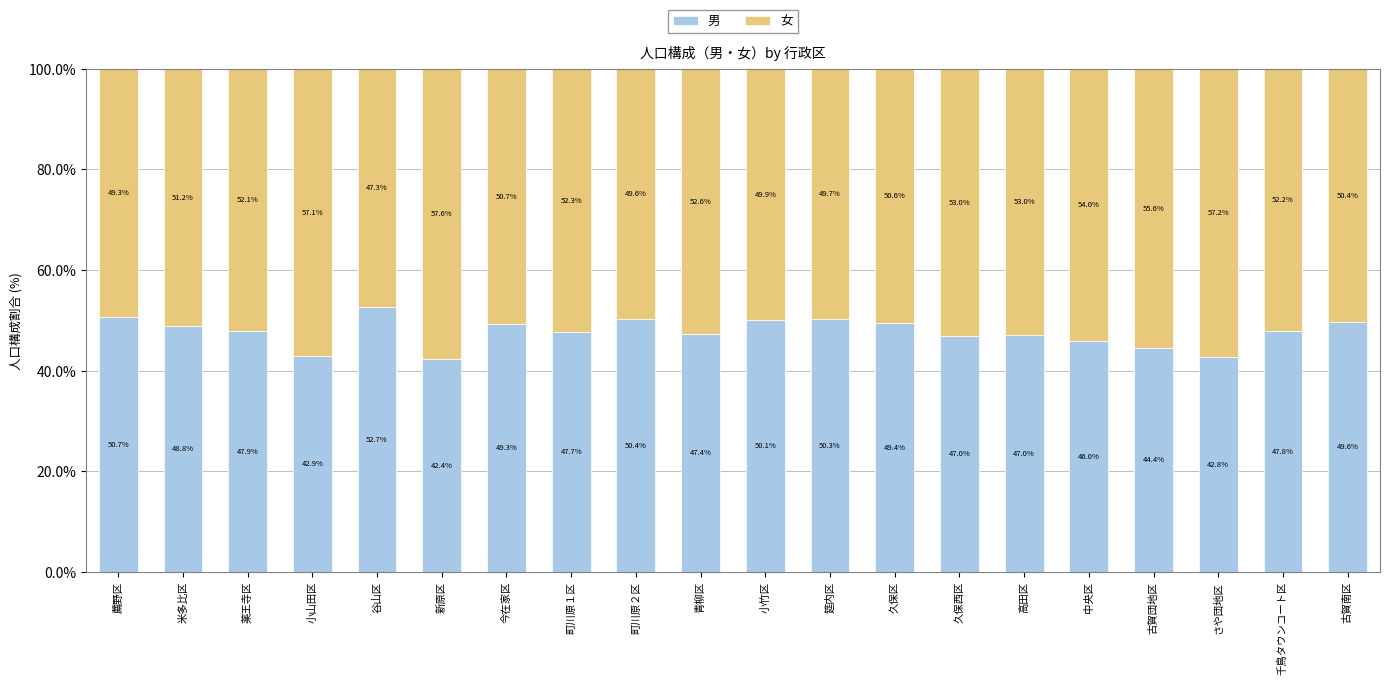

At which label does 男 reach its peak?

谷山区